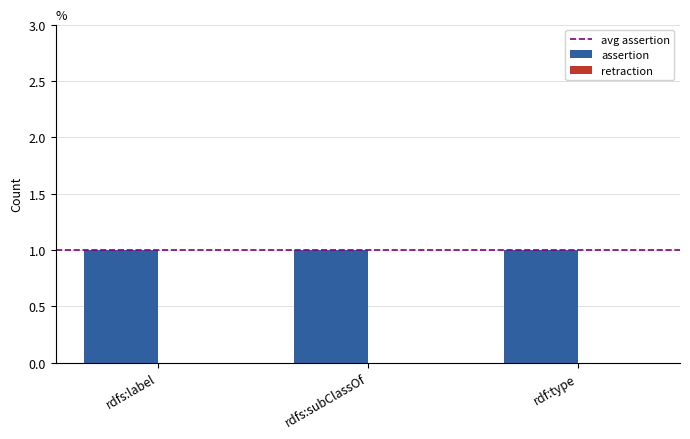

Between rdfs:subClassOf and rdf:type, which is larger?

rdfs:subClassOf